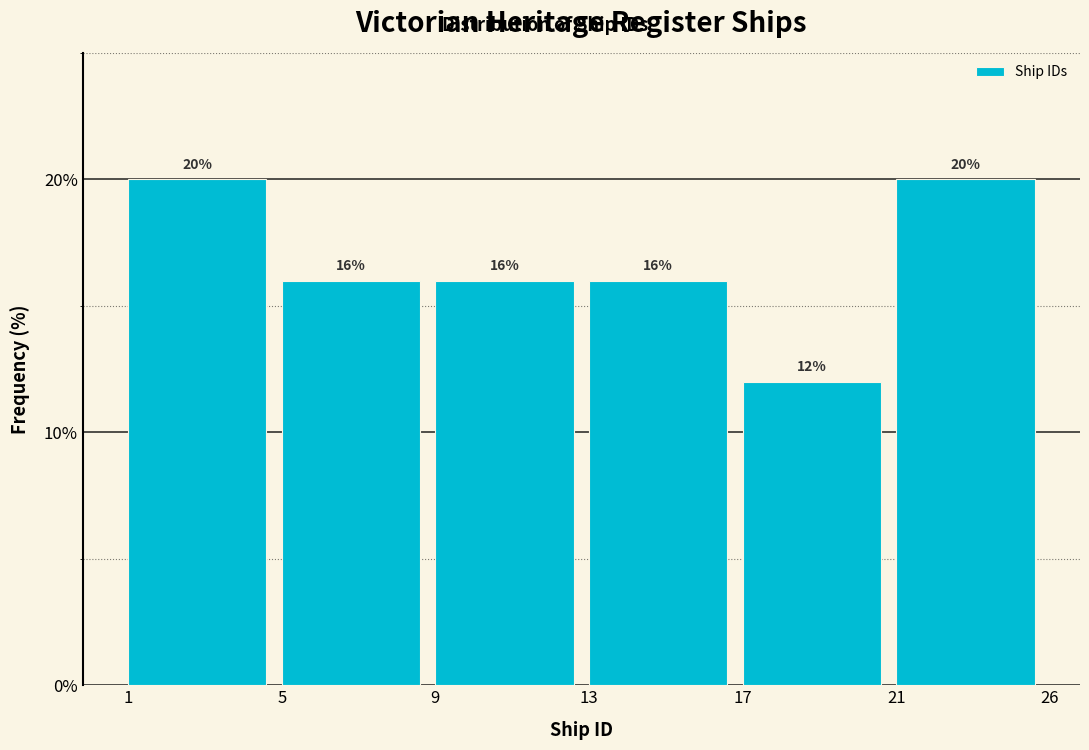

Reading left to right, transcribe all the data shown in this chart.

20	16	16	16	12	20